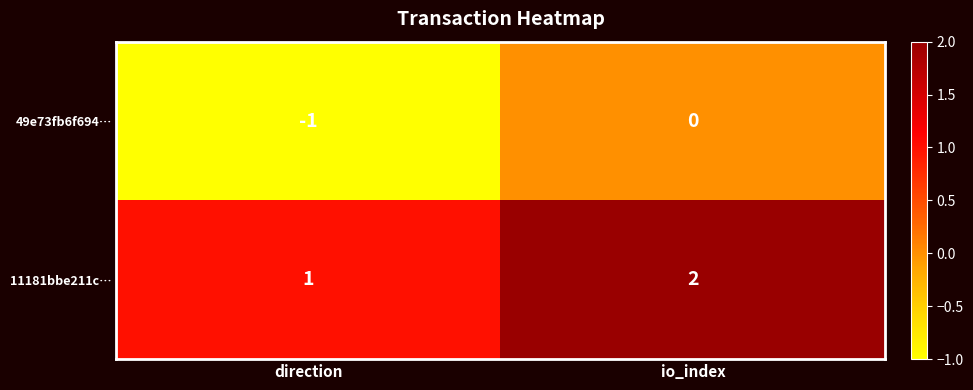

At which label is 11181bbe211c… closest to 1?

direction